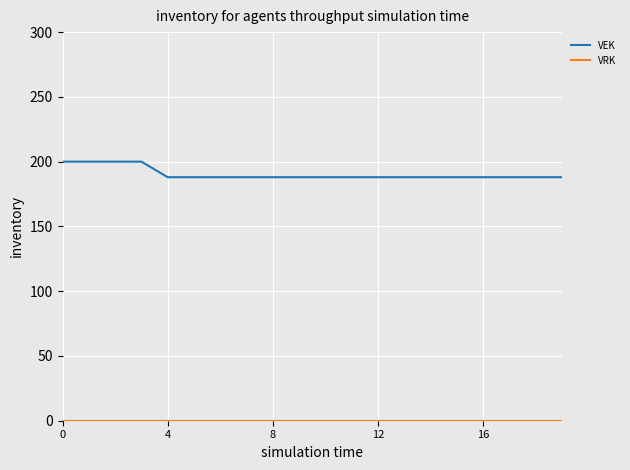

Which series has the largest range (max minus min)?

VEK